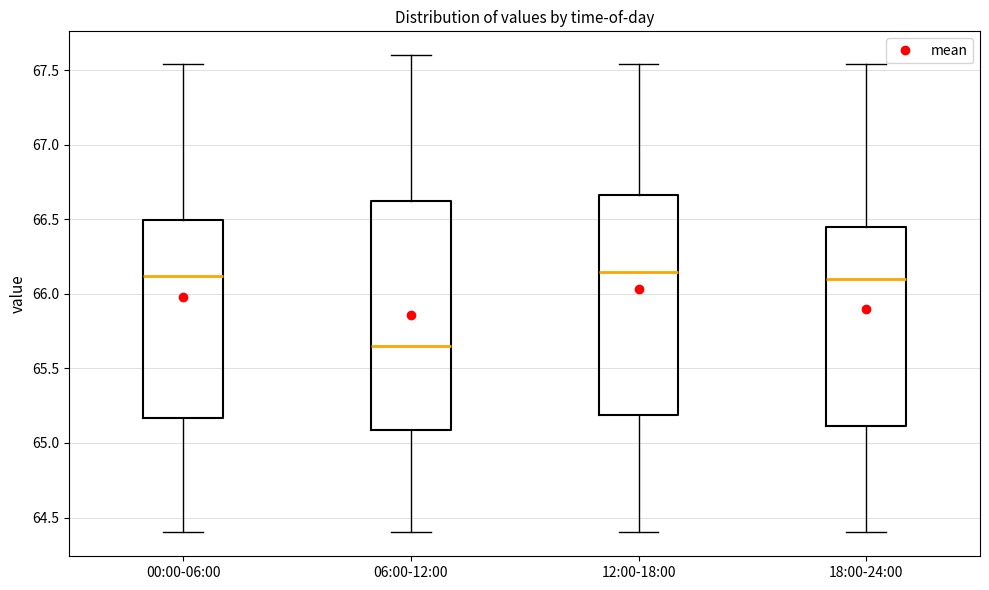

Reading left to right, transcribe this box plot: for each box, give where its median line is, the range the box spans, and where its two whiskers end, as read against the y-axis. The values are not printed on the chart, so give them approximately, as read against the axis.

00:00-06:00: median 66.10, box 65.15 to 66.50, whiskers 64.40 to 67.55
06:00-12:00: median 65.65, box 65.10 to 66.65, whiskers 64.40 to 67.60
12:00-18:00: median 66.15, box 65.20 to 66.65, whiskers 64.40 to 67.55
18:00-24:00: median 66.10, box 65.10 to 66.45, whiskers 64.40 to 67.55